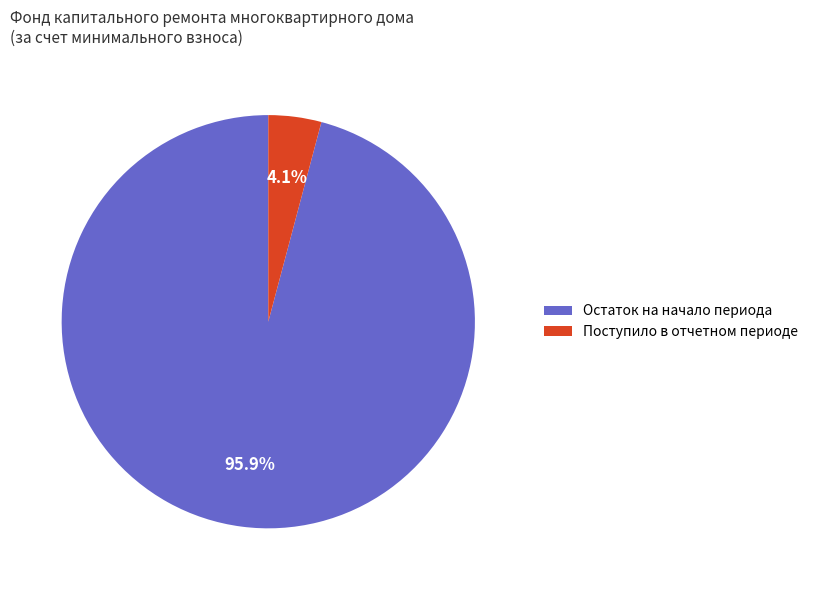

Count the number of slices in the pie.

2